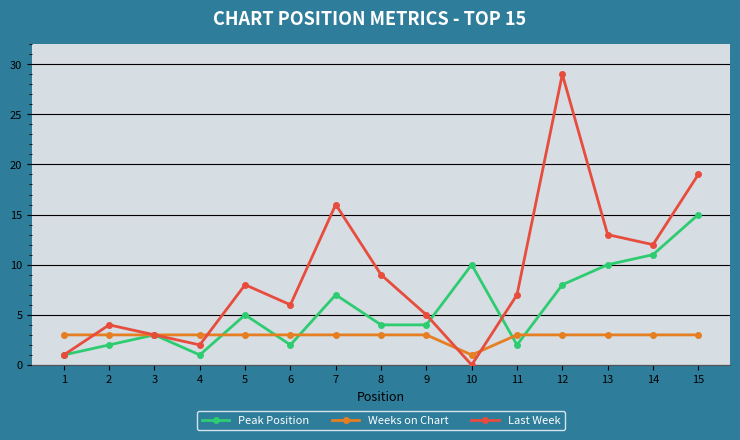

The Peak Position series shows 2 at 11. True or false?

True